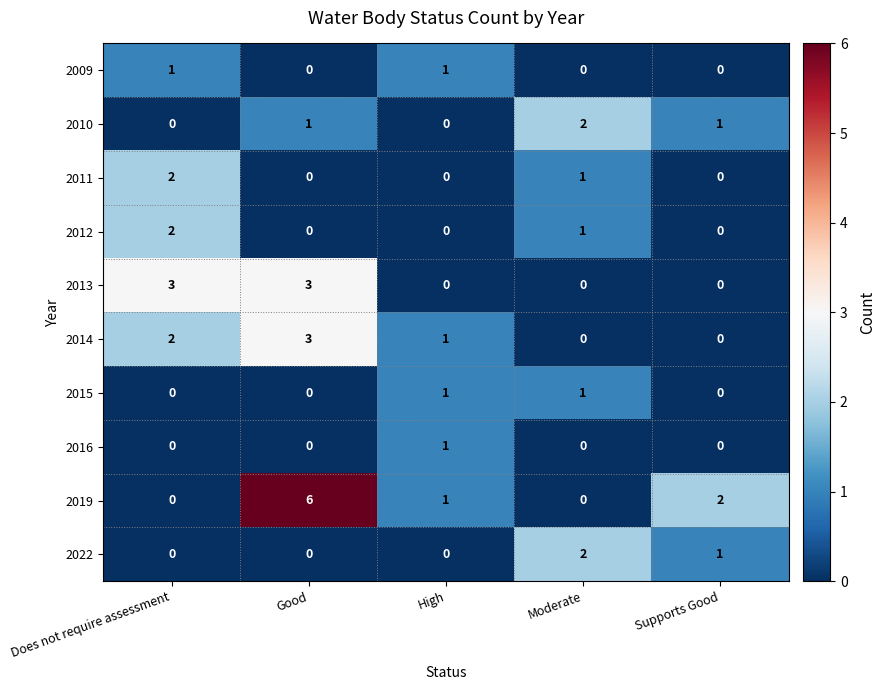

Which category has the highest value across all series?

Good